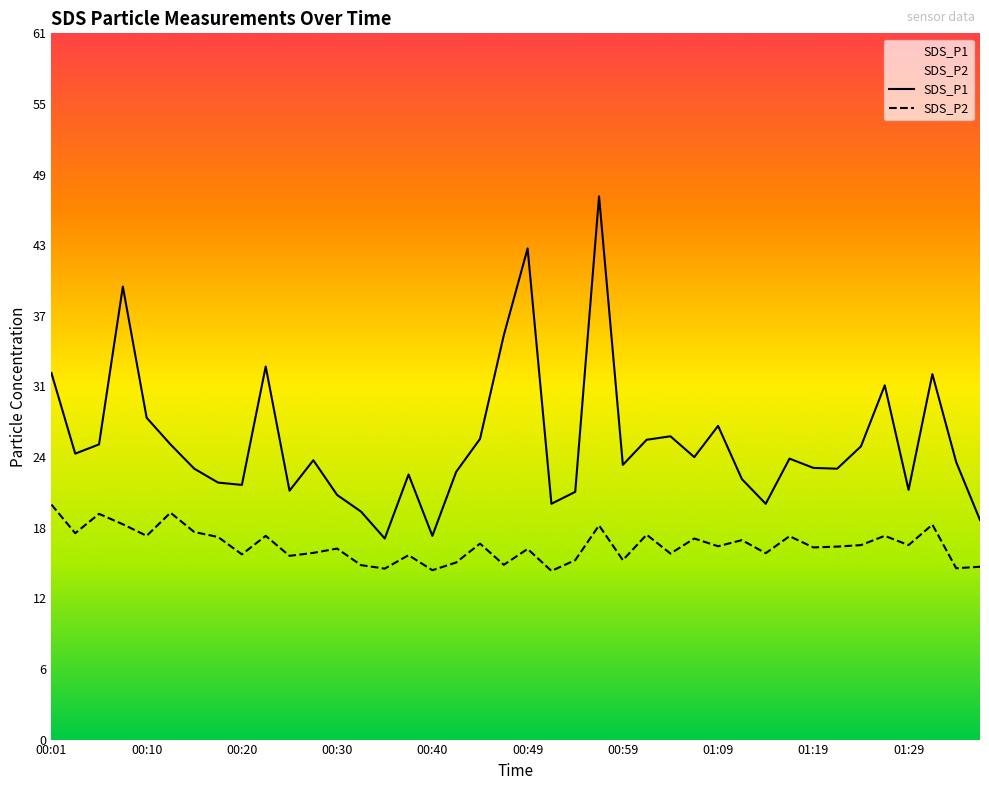

What is the value of the SDS_P2 point at the 9th from the left?

16.0